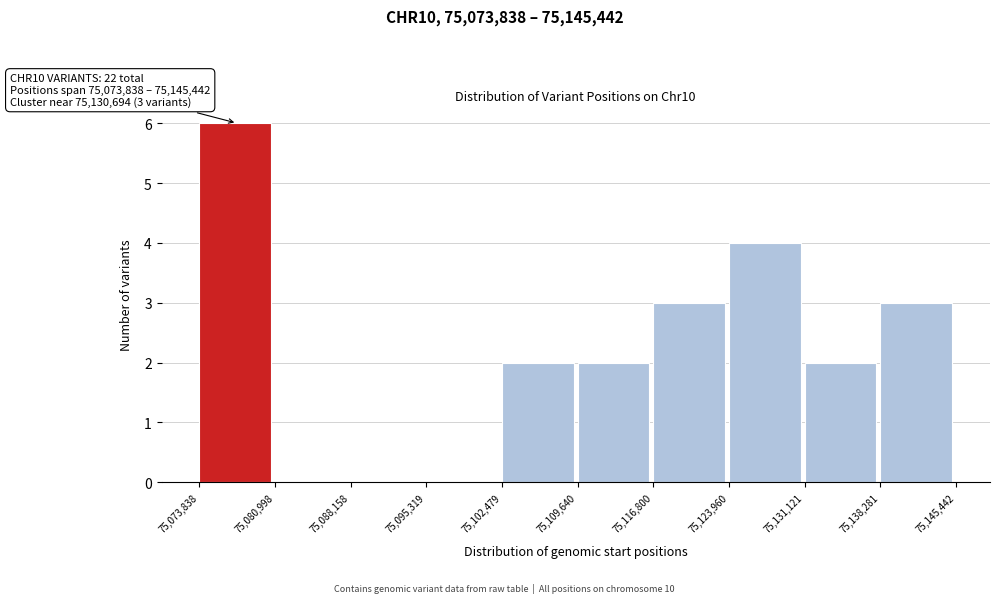

Over which range of the x-axis is the bar tallest?

75,073,838 to 75,080,998